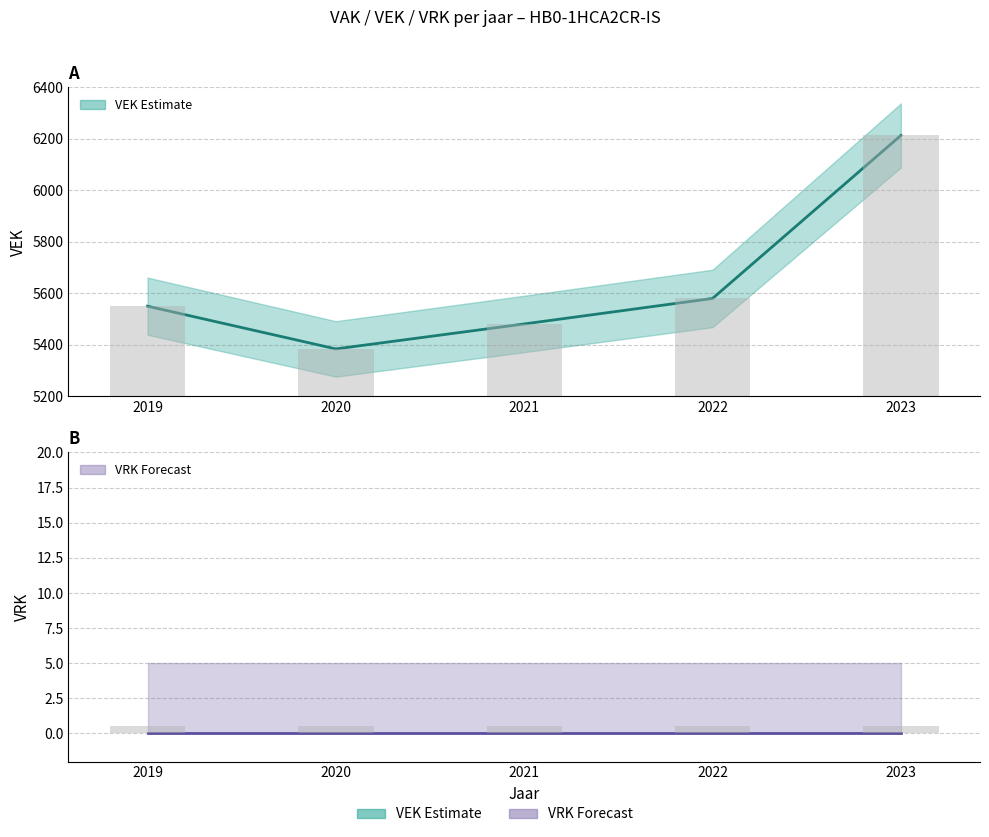

What is the average value of the VEK (Estimate) series?

5642